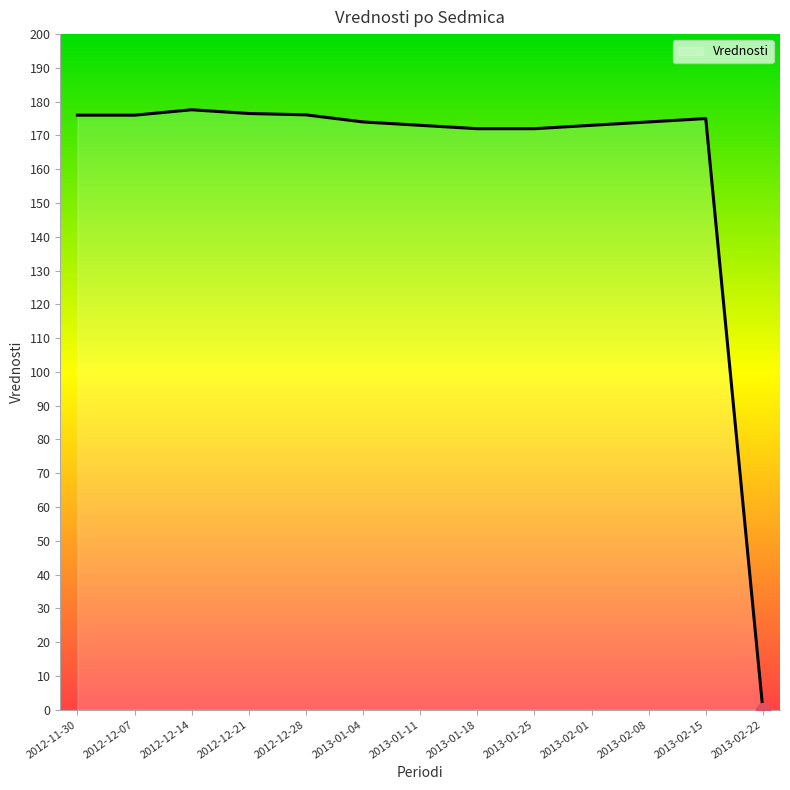

True or false: the data shows 172.0 at 2013-01-25.

True